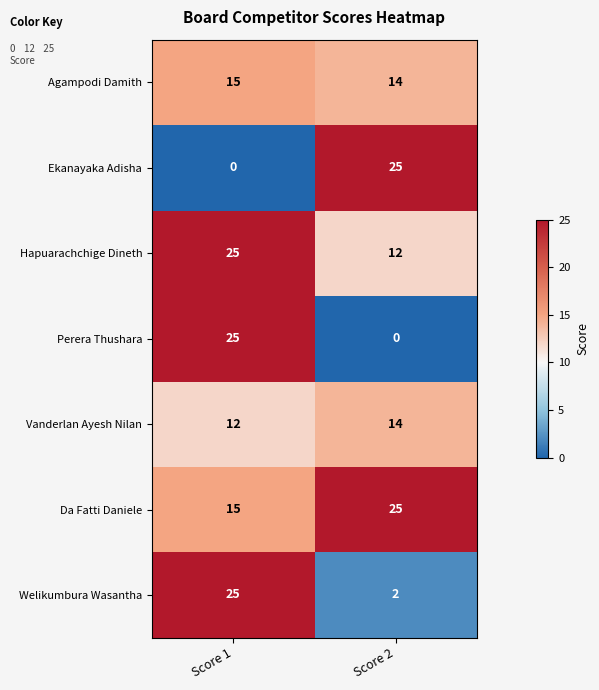

Reading left to right, extract all data points from this chart.

Agampodi Damith: 15	14
Ekanayaka Adisha: 0	25
Hapuarachchige Dineth: 25	12
Perera Thushara: 25	0
Vanderlan Ayesh Nilan: 12	14
Da Fatti Daniele: 15	25
Welikumbura Wasantha: 25	2